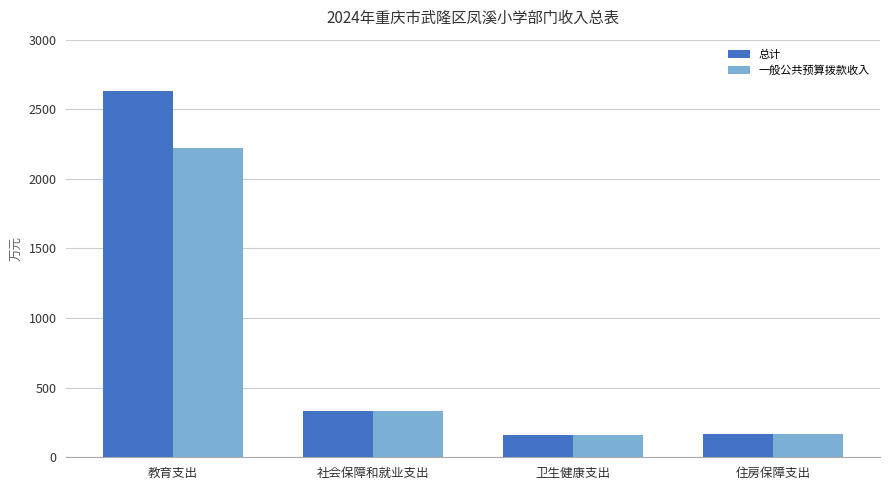

Is it true that 一般公共预算拨款收入 equals 2223.9 at 教育支出?

True